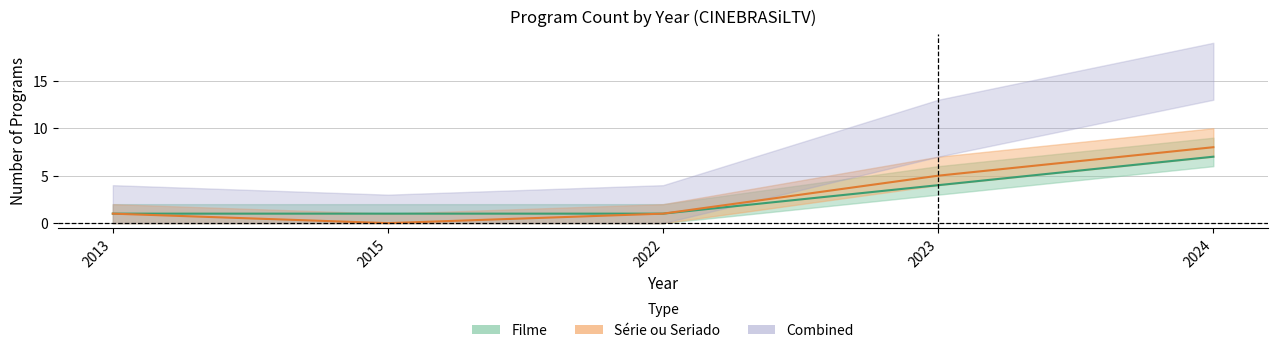

What is the minimum value for Filme_count?

1